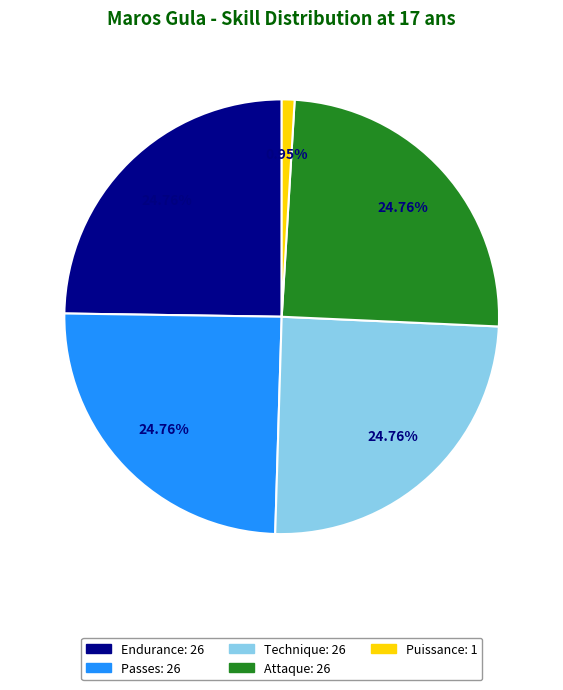

Does Puissance account for over 50% of the chart?

No